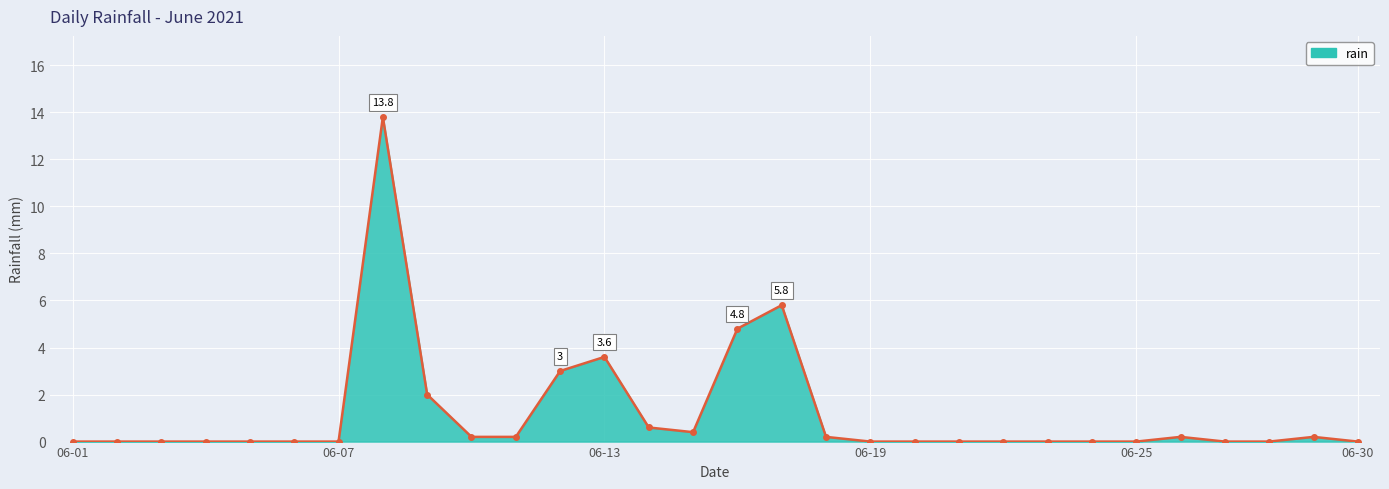

How many data points does each series have?

30